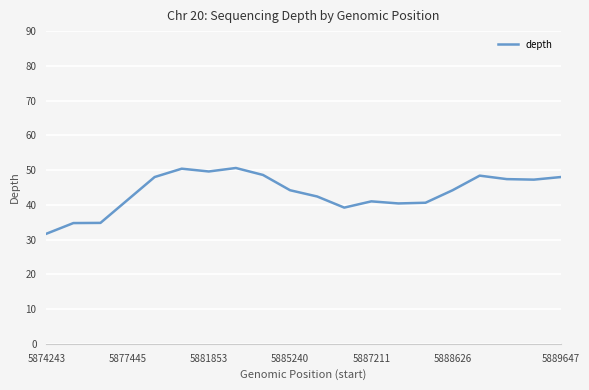

What is the greatest value displayed?

50.6